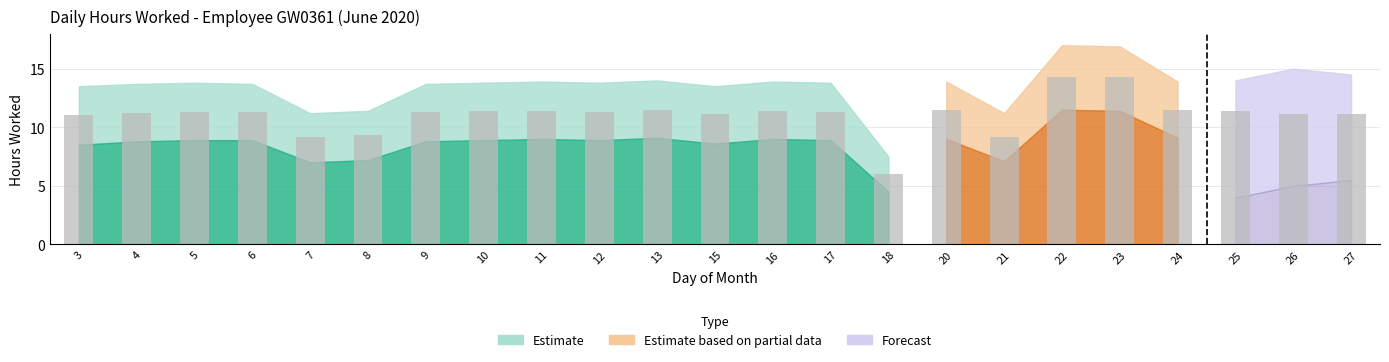

What is the difference between the maximum and second lowest values?

5.2